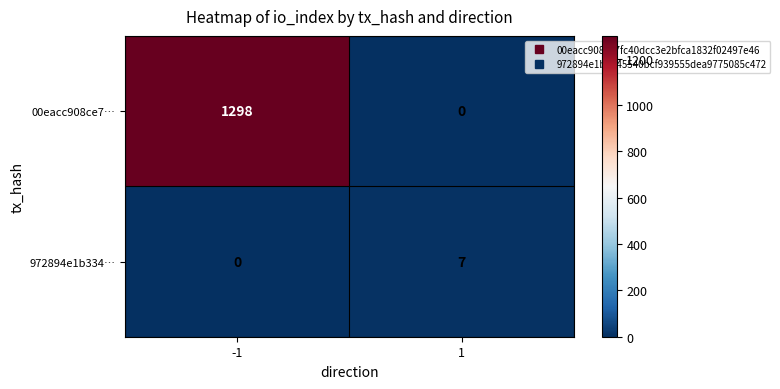

What is the spread (max minus min) of values at 1?

7